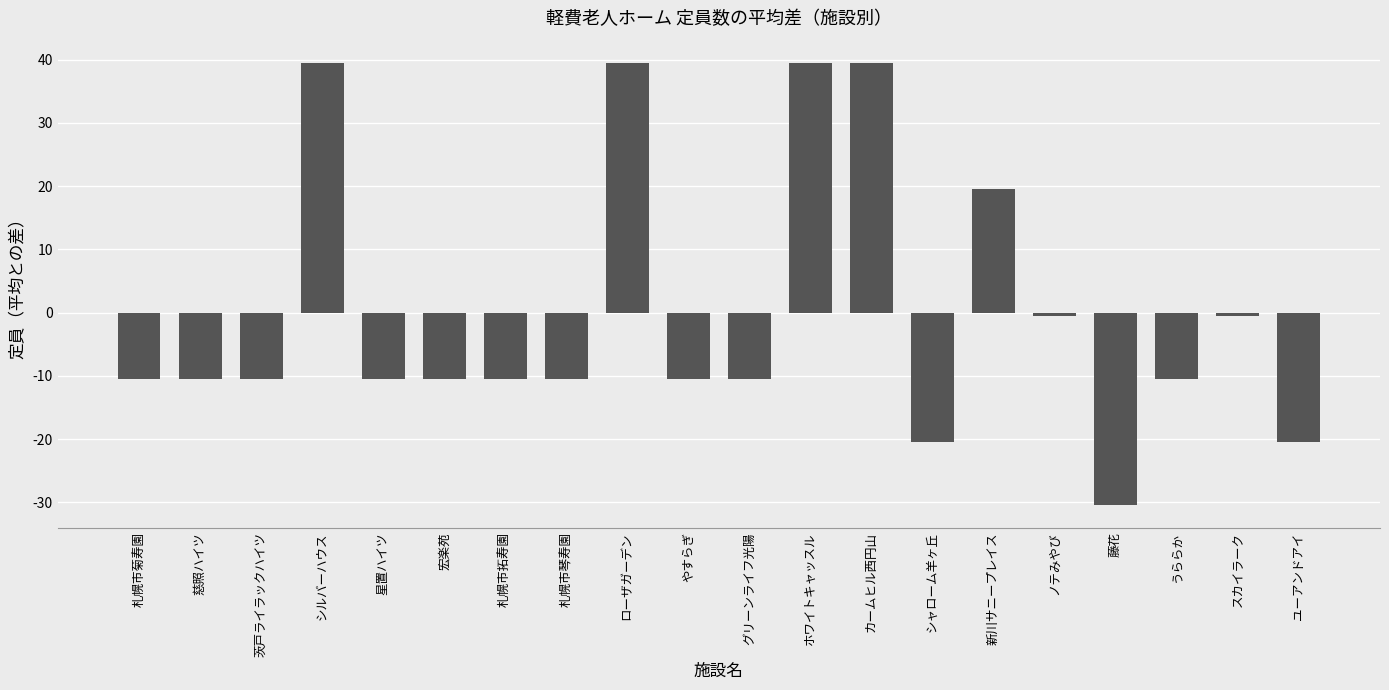

Which label corresponds to the smallest value in the chart?

藤花